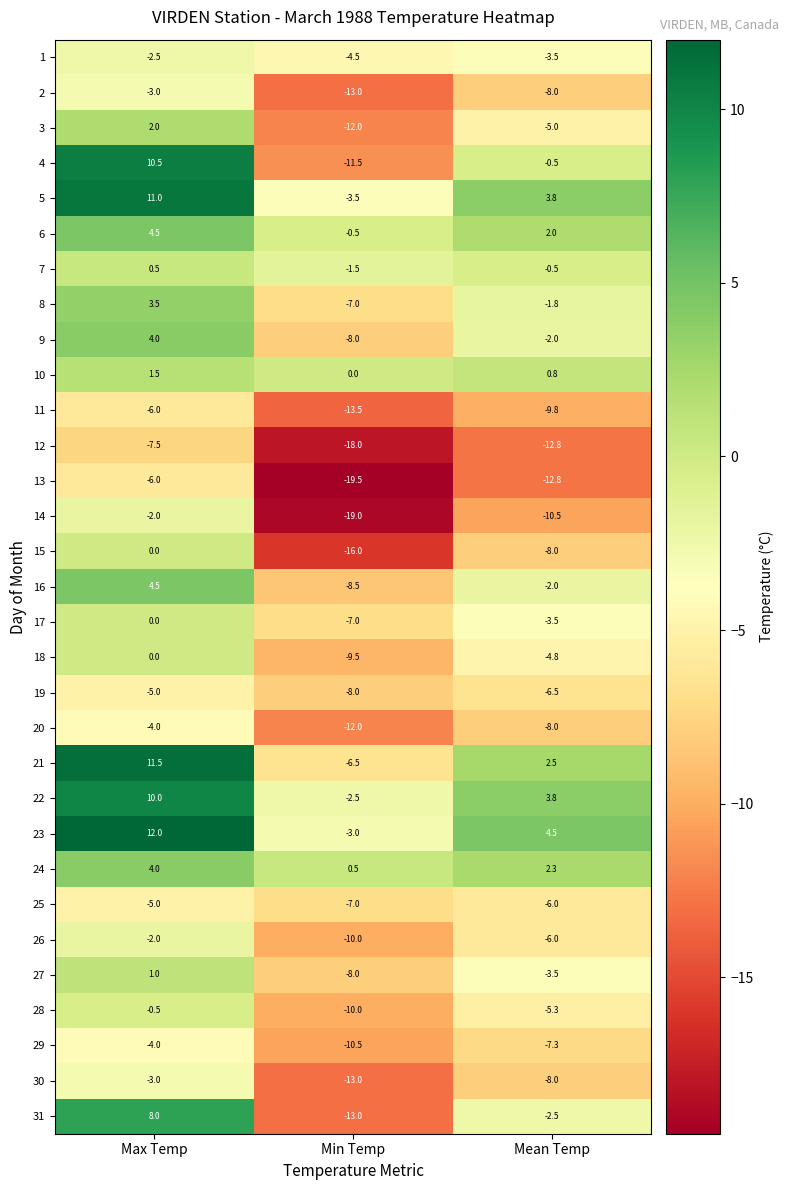

How many distinct data groups are displayed?

31